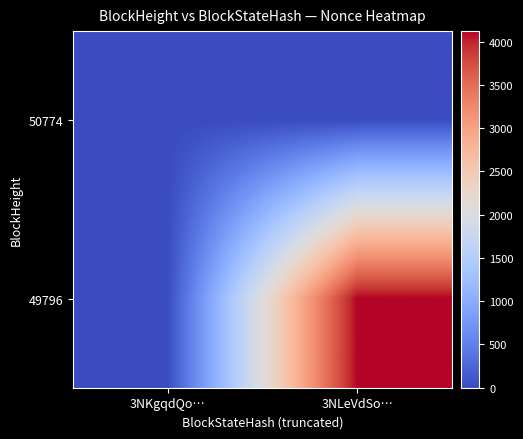

At which category is the sum across all series the highest?

3NLeVdSo…